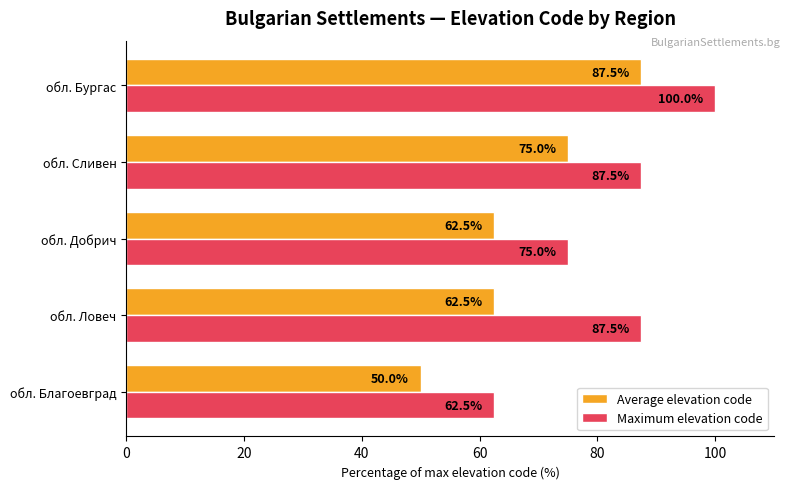

Is it true that Maximum elevation code equals 50.7 at обл. Бургас?

False